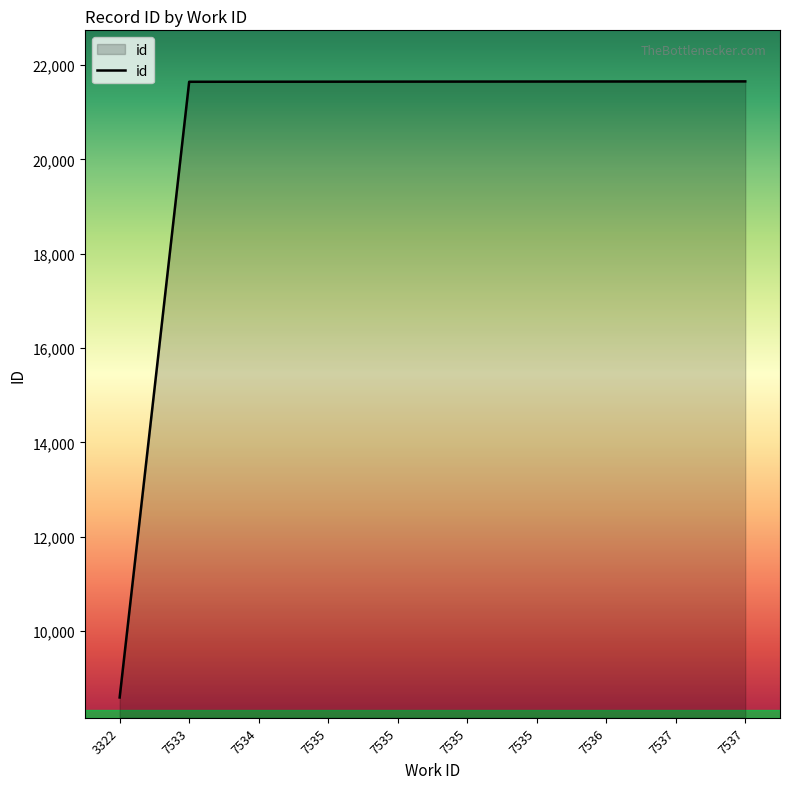

Does the chart display data point markers on the line(s)?

No